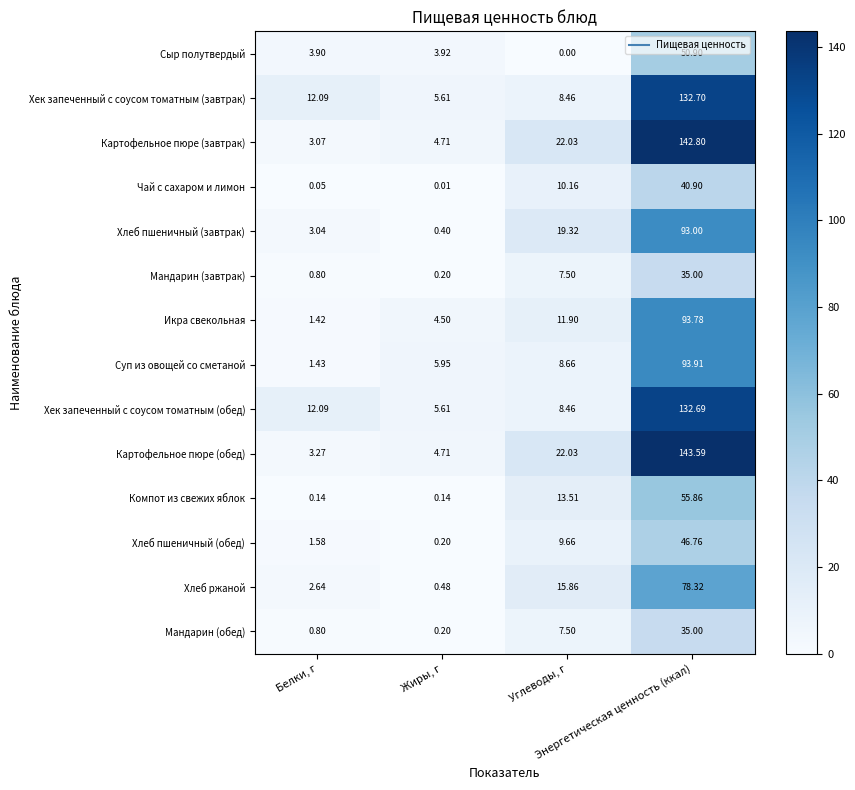

Reading left to right, transcribe all the data shown in this chart.

Сыр полутвердый: Белки, г=3.9	Жиры, г=3.9	Углеводы, г=0.0	Энергетическая ценность (ккал)=50.9
Хек запеченный с соусом томатным (завтрак): Белки, г=12.1	Жиры, г=5.6	Углеводы, г=8.5	Энергетическая ценность (ккал)=132.7
Картофельное пюре (завтрак): Белки, г=3.1	Жиры, г=4.7	Углеводы, г=22.0	Энергетическая ценность (ккал)=142.8
Чай с сахаром и лимон: Белки, г=0.1	Жиры, г=0.0	Углеводы, г=10.2	Энергетическая ценность (ккал)=40.9
Хлеб пшеничный (завтрак): Белки, г=3.0	Жиры, г=0.4	Углеводы, г=19.3	Энергетическая ценность (ккал)=93.0
Мандарин (завтрак): Белки, г=0.8	Жиры, г=0.2	Углеводы, г=7.5	Энергетическая ценность (ккал)=35.0
Икра свекольная: Белки, г=1.4	Жиры, г=4.5	Углеводы, г=11.9	Энергетическая ценность (ккал)=93.8
Суп из овощей со сметаной: Белки, г=1.4	Жиры, г=6.0	Углеводы, г=8.7	Энергетическая ценность (ккал)=93.9
Хек запеченный с соусом томатным (обед): Белки, г=12.1	Жиры, г=5.6	Углеводы, г=8.5	Энергетическая ценность (ккал)=132.7
Картофельное пюре (обед): Белки, г=3.3	Жиры, г=4.7	Углеводы, г=22.0	Энергетическая ценность (ккал)=143.6
Компот из свежих яблок: Белки, г=0.1	Жиры, г=0.1	Углеводы, г=13.5	Энергетическая ценность (ккал)=55.9
Хлеб пшеничный (обед): Белки, г=1.6	Жиры, г=0.2	Углеводы, г=9.7	Энергетическая ценность (ккал)=46.8
Хлеб ржаной: Белки, г=2.6	Жиры, г=0.5	Углеводы, г=15.9	Энергетическая ценность (ккал)=78.3
Мандарин (обед): Белки, г=0.8	Жиры, г=0.2	Углеводы, г=7.5	Энергетическая ценность (ккал)=35.0